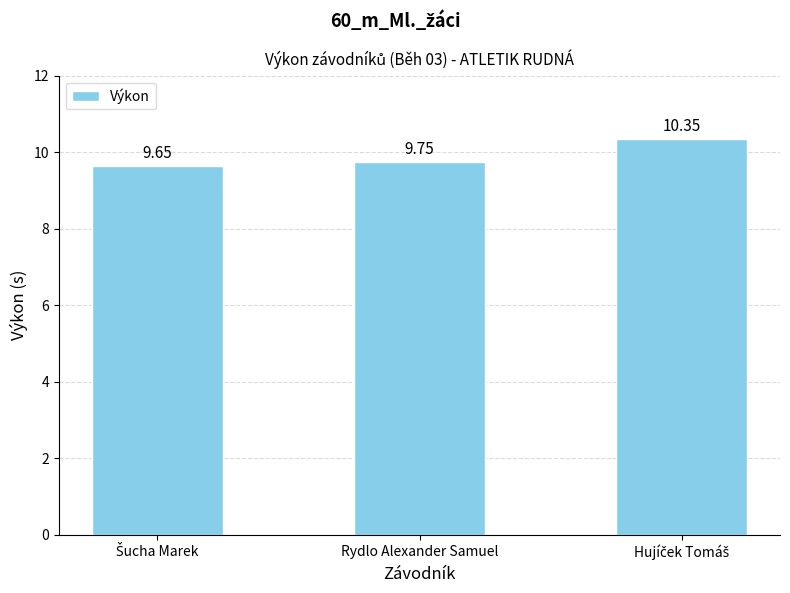

What is the difference between the maximum and minimum values?

0.7